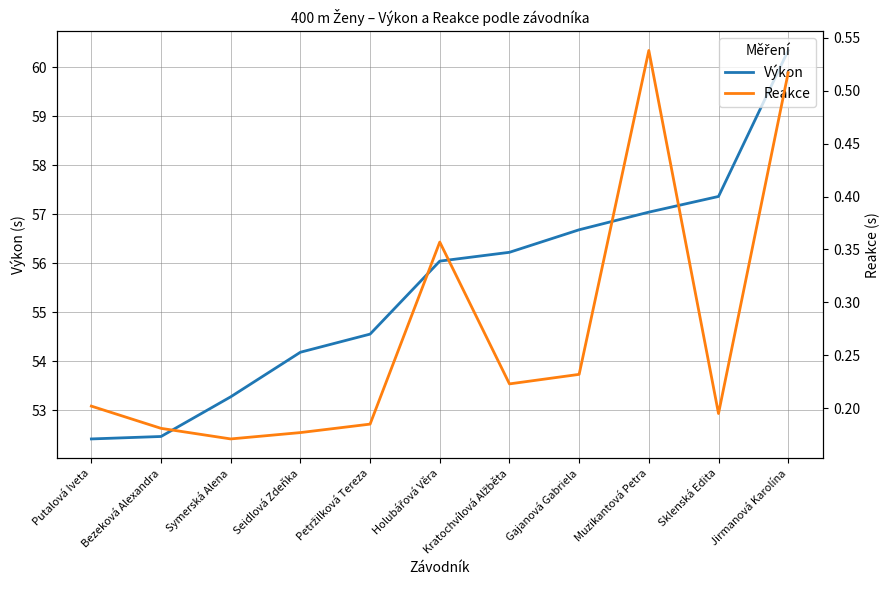

At which label is Reakce closest to 0?

Symerská Alena